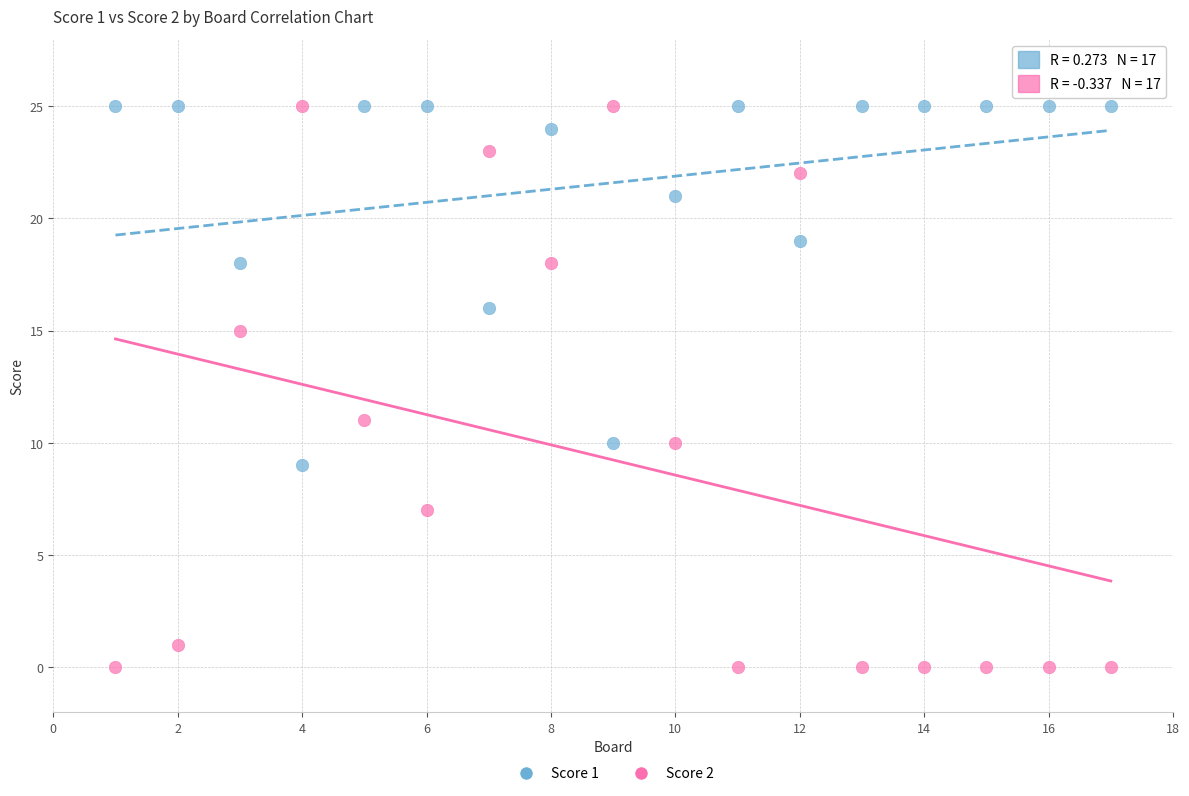

Which series has the widest spread of Y values?

Score 2